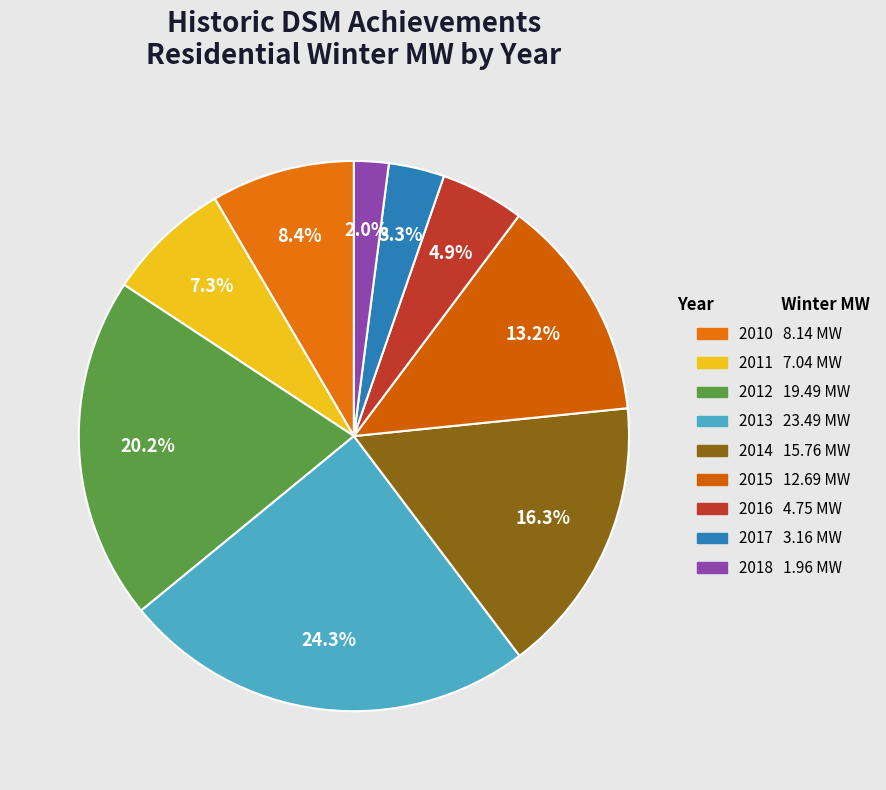

To the nearest percent, what is the average slice percentage?

11%